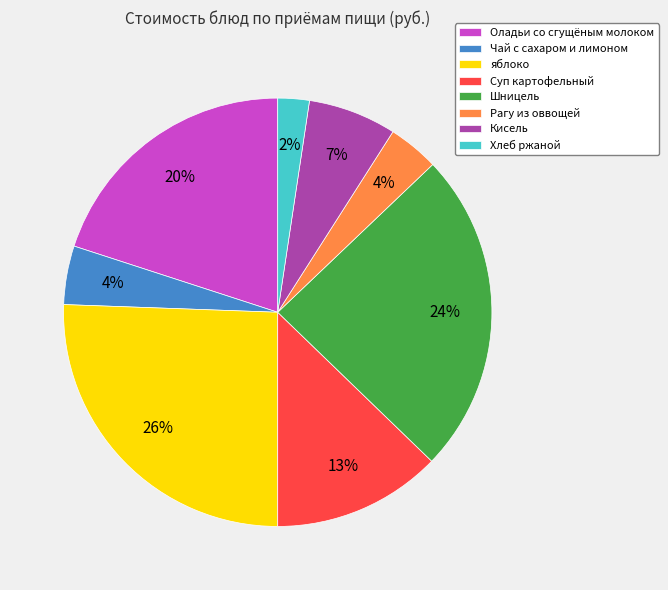

To the nearest percent, what is the combined percentage of яблоко and Чай с сахаром и лимоном?

30%